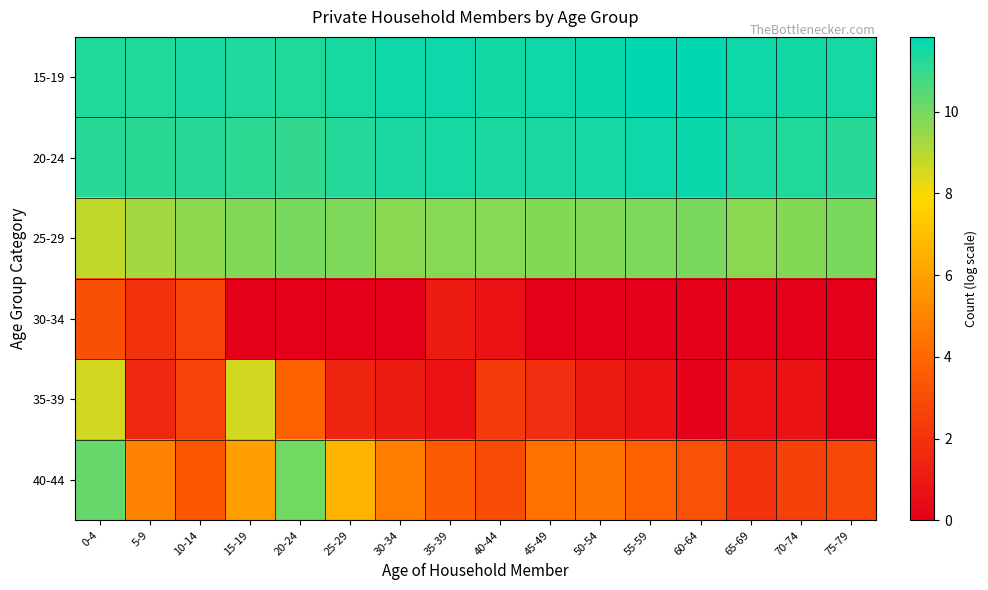

What is the total value across all series at 10-14?

40.9